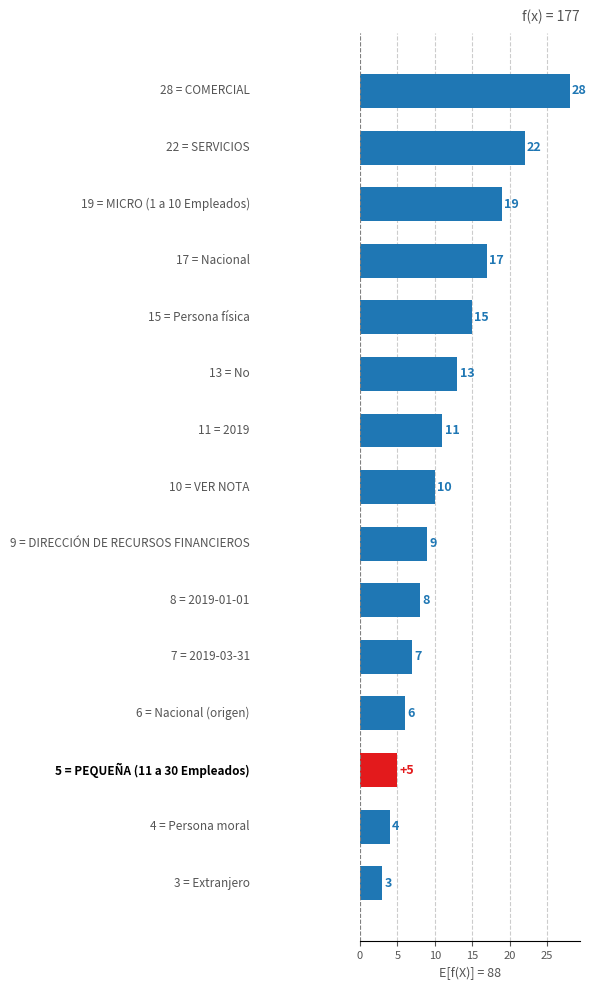

What is the sum of all values?

177